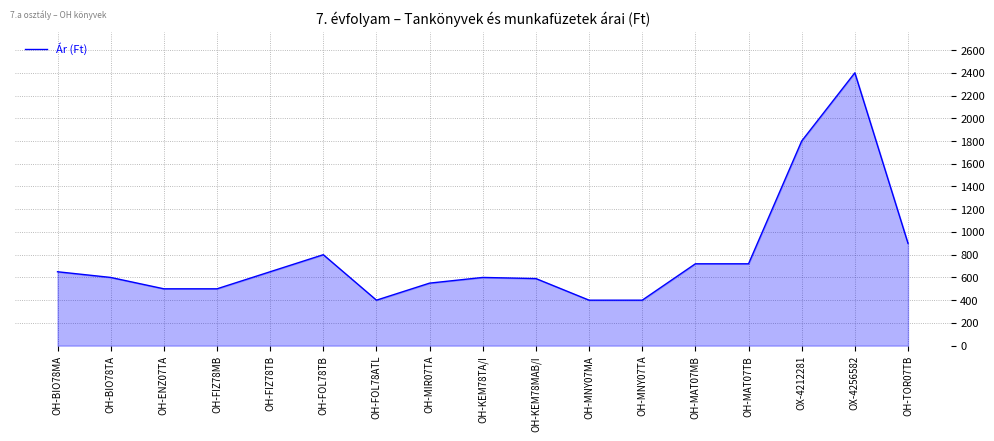

Where is the data nearest to the value 1400?

OX-4212281